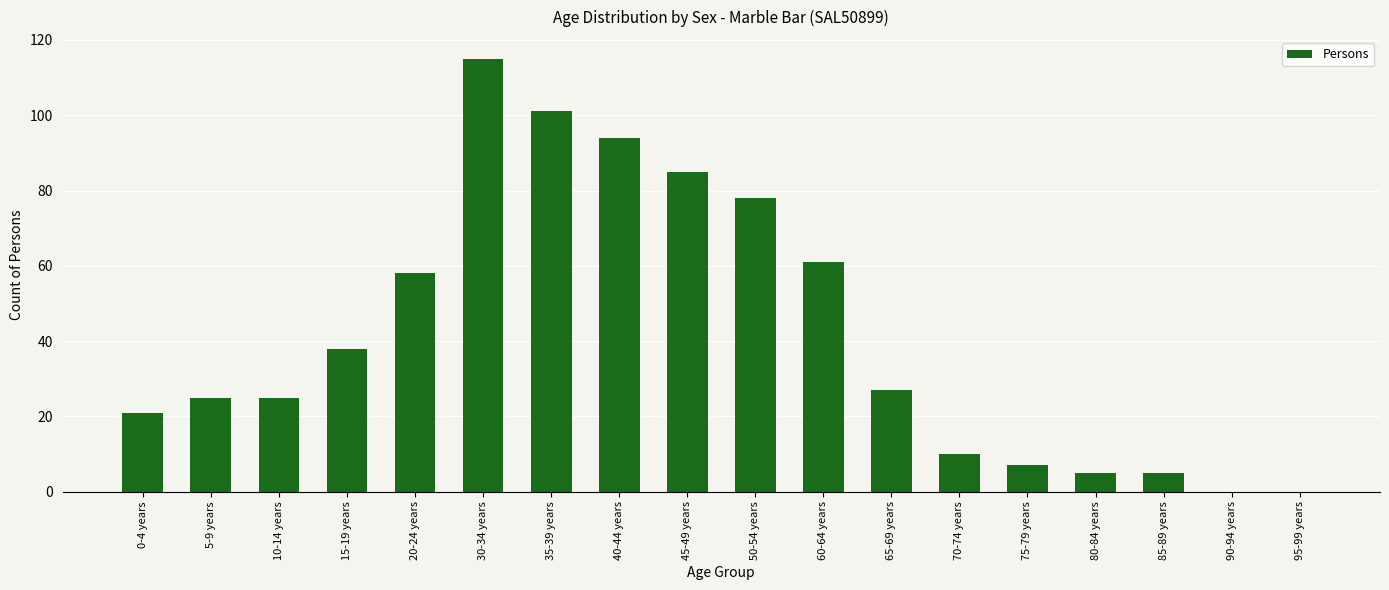

At which category does the chart reach its peak across all series?

30-34 years